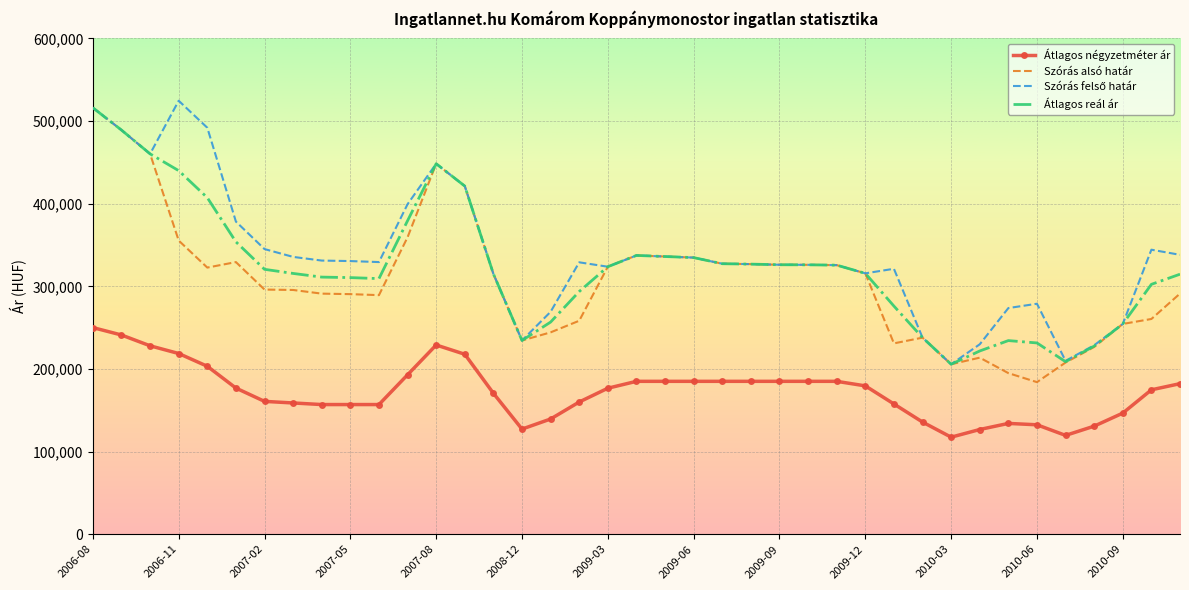

What is the greatest value displayed?

524556